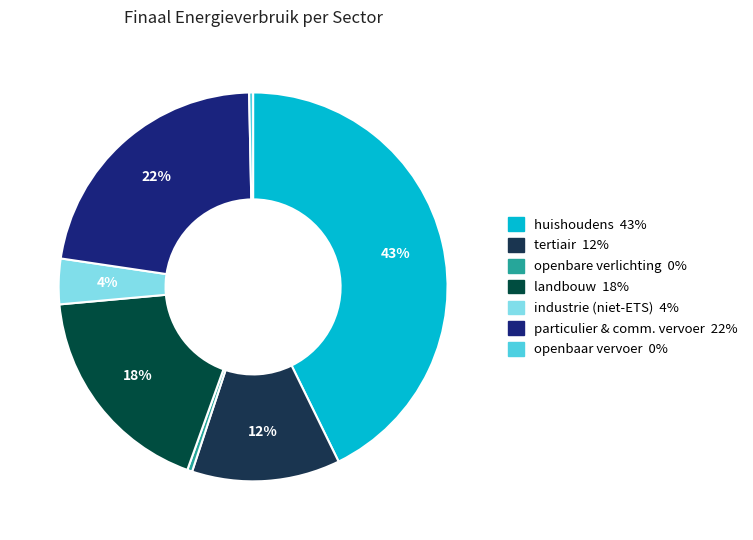

Count the number of slices in the pie.

7